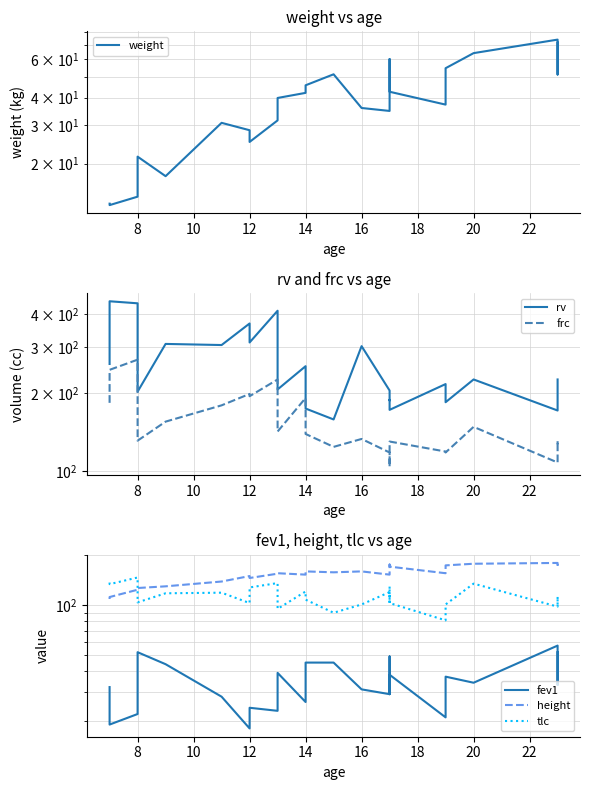

Between 10 and 12, which series saw the biggest shift?

rv